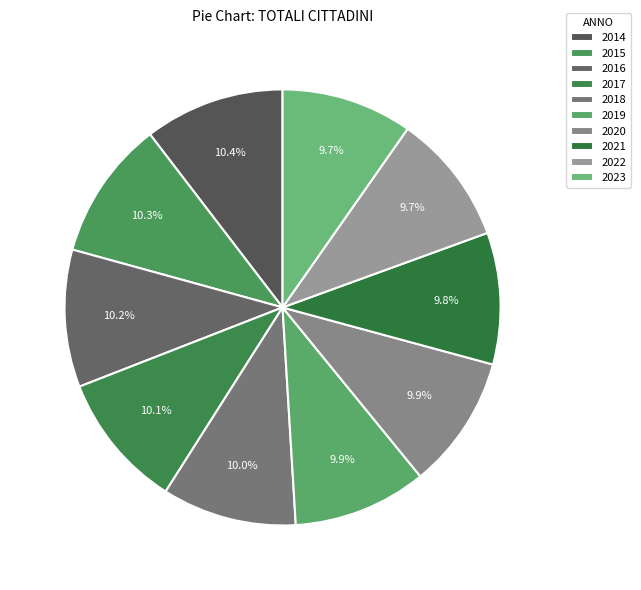

What portion of the pie excludes 2015?

89.7%